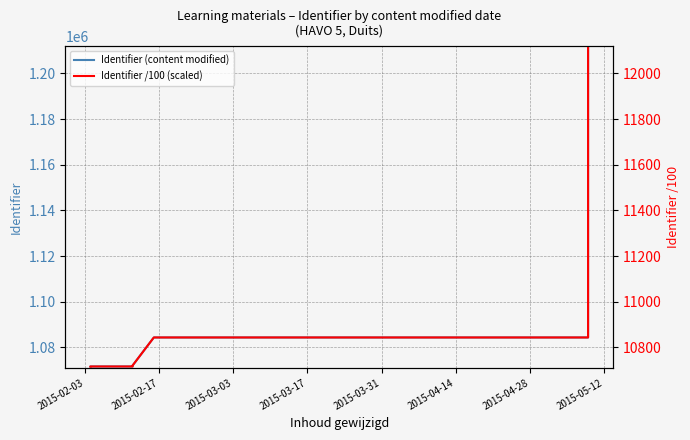

What is the difference between the maximum and minimum values in the Identifier (content modified) series?

139673.0